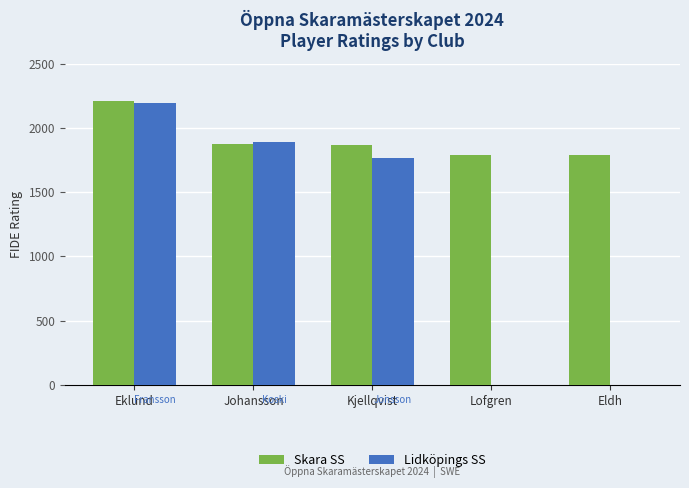

Is it true that Skara SS equals 3138 at Lofgren?

False